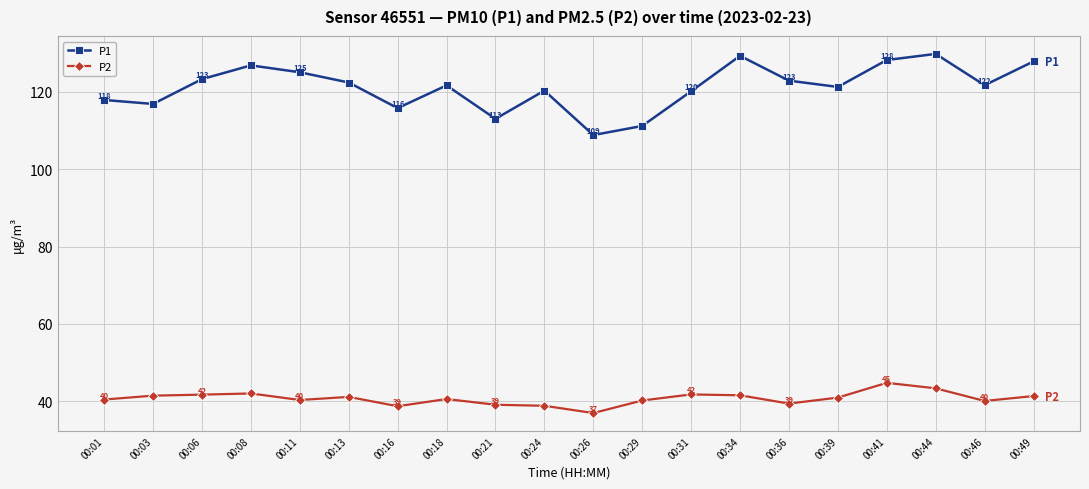

Rank the series by their average value, from lowest to highest.

P2, P1